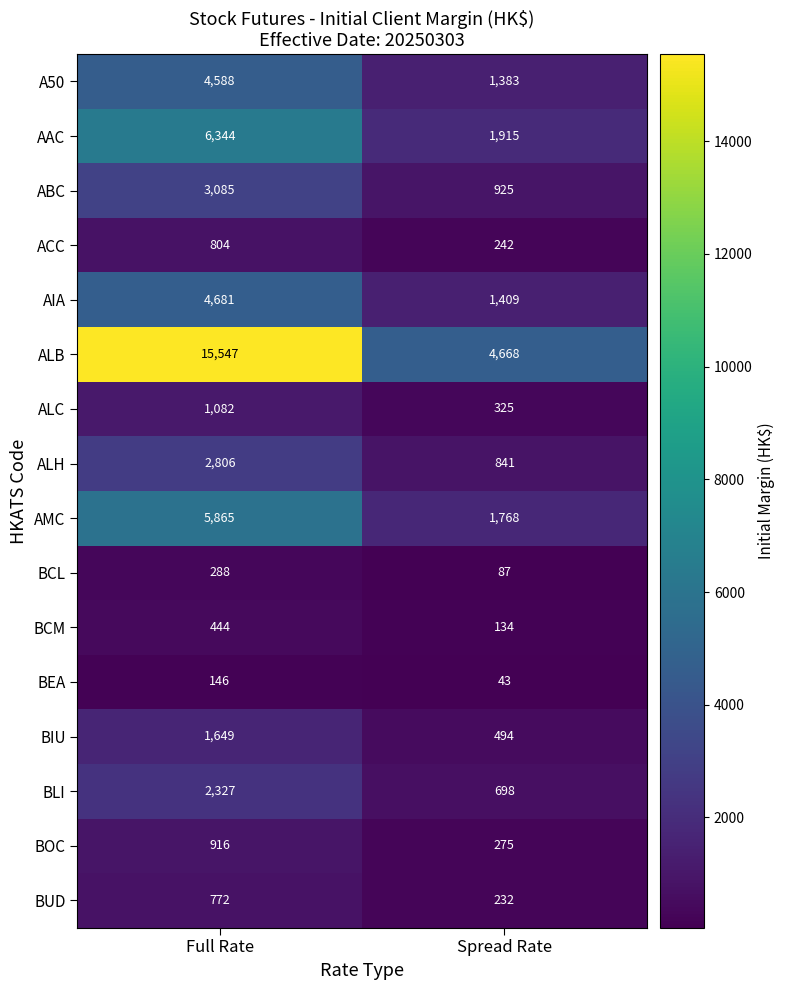

At which category is the sum across all series the highest?

Full Rate